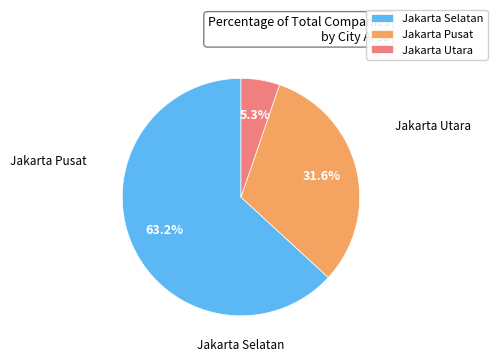

How many slices are in this pie chart?

3